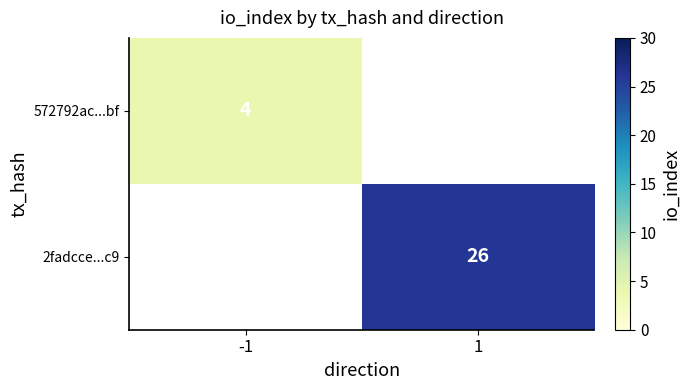

Rank the categories by 2fadcce...c9 value from highest to lowest.

-1, 1